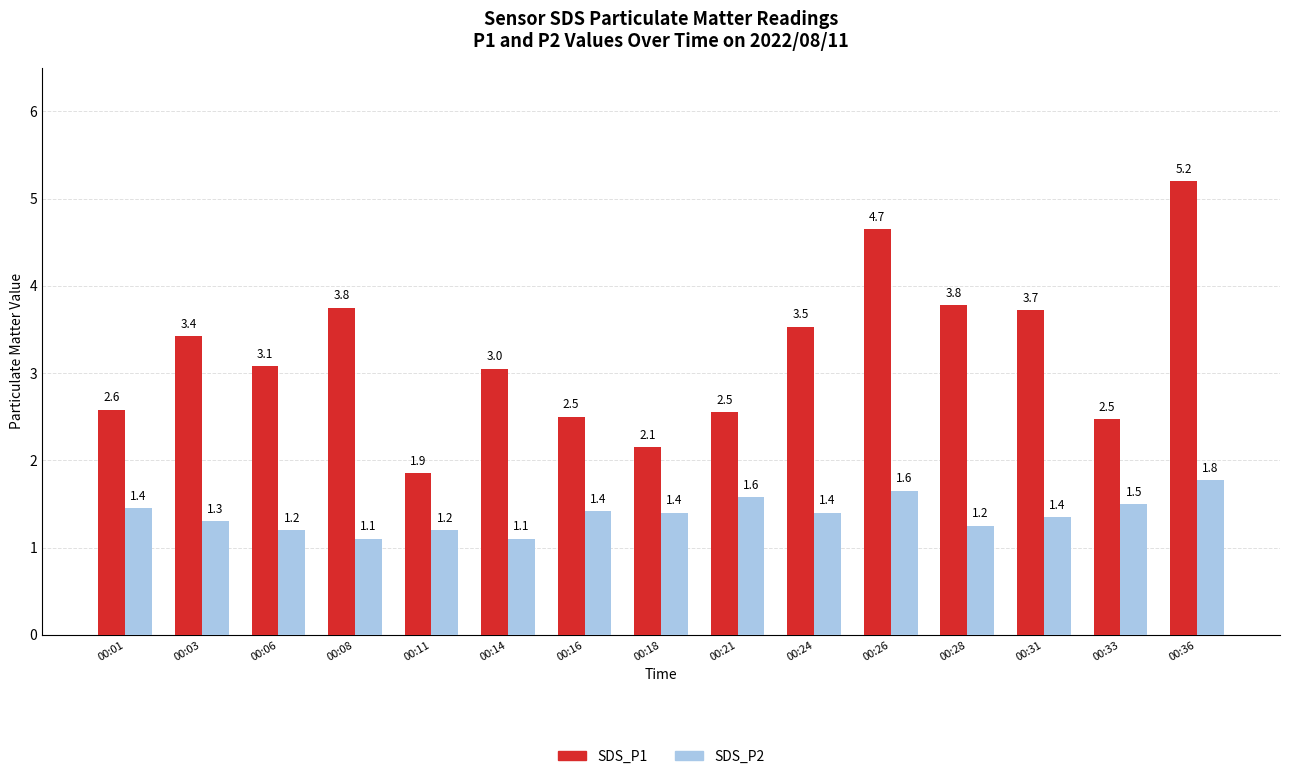

True or false: SDS_P2 has a value of 1.5 at 00:33.

True